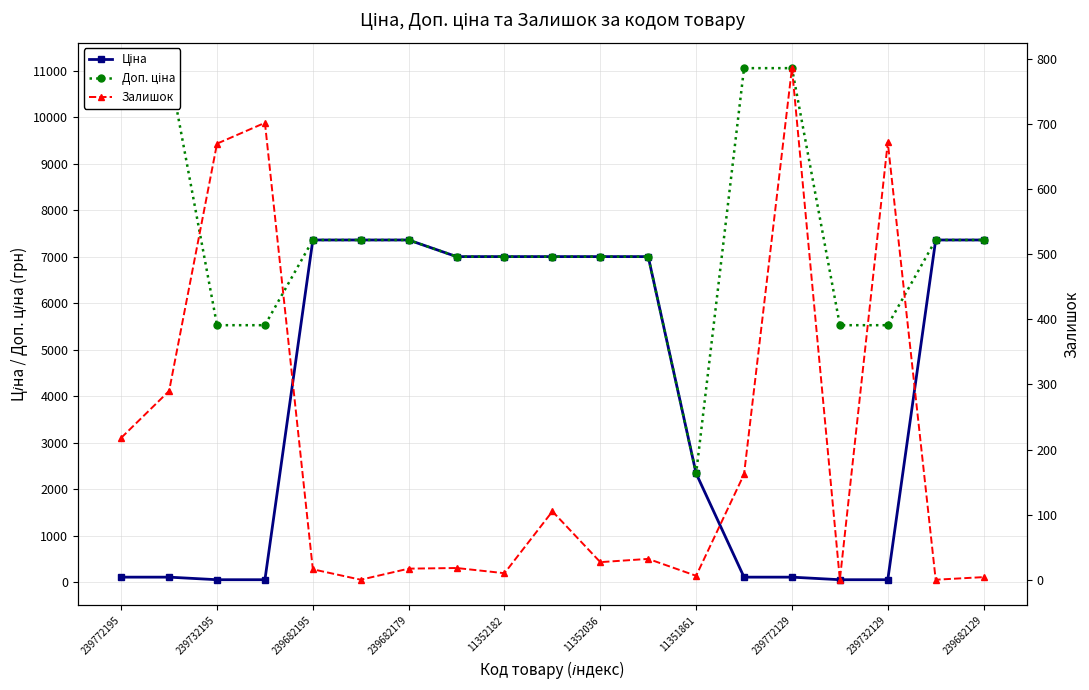

What is the label of the 2nd point from the left?

239732195